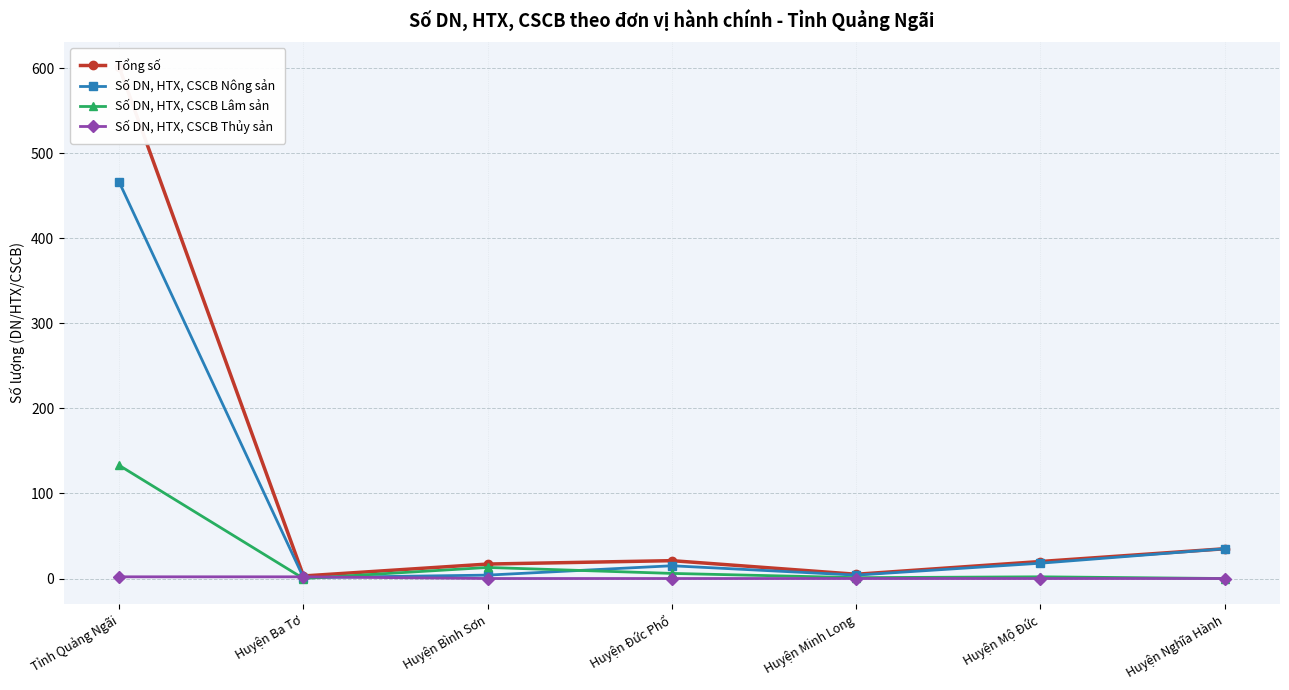

Is the value of Số DN, HTX, CSCB Thủy sản at Huyện Đức Phổ greater than the value of Số DN, HTX, CSCB Nông sản at Huyện Bình Sơn?

No